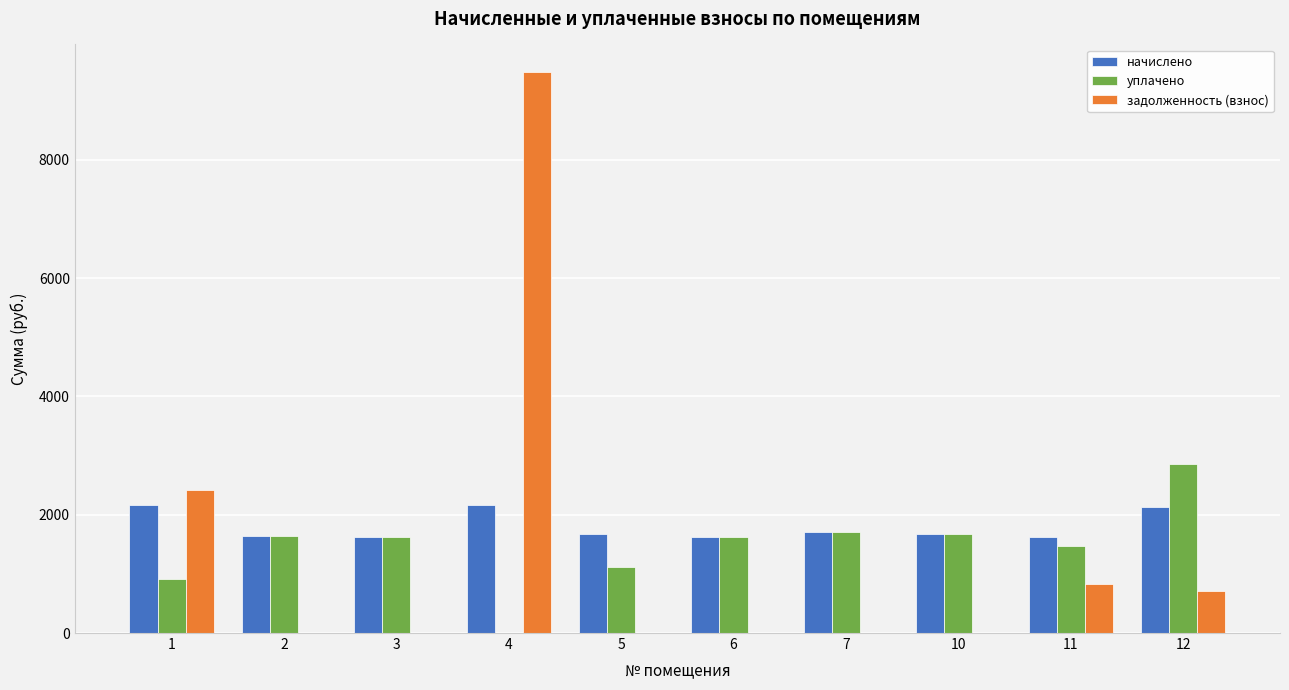

Which series has the largest total across all categories?

начислено